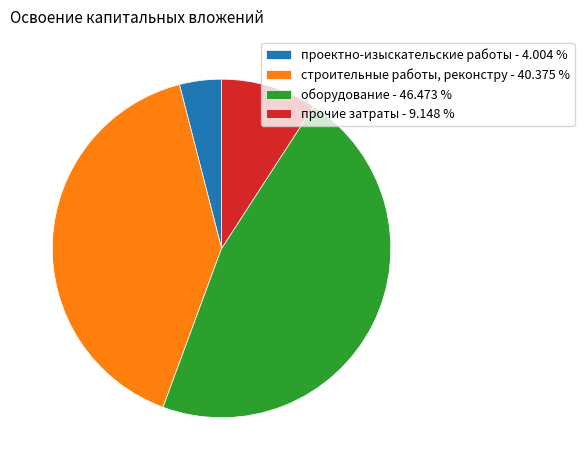

Between прочие затраты - 9.148 % and оборудование - 46.473 %, which is larger?

оборудование - 46.473 %